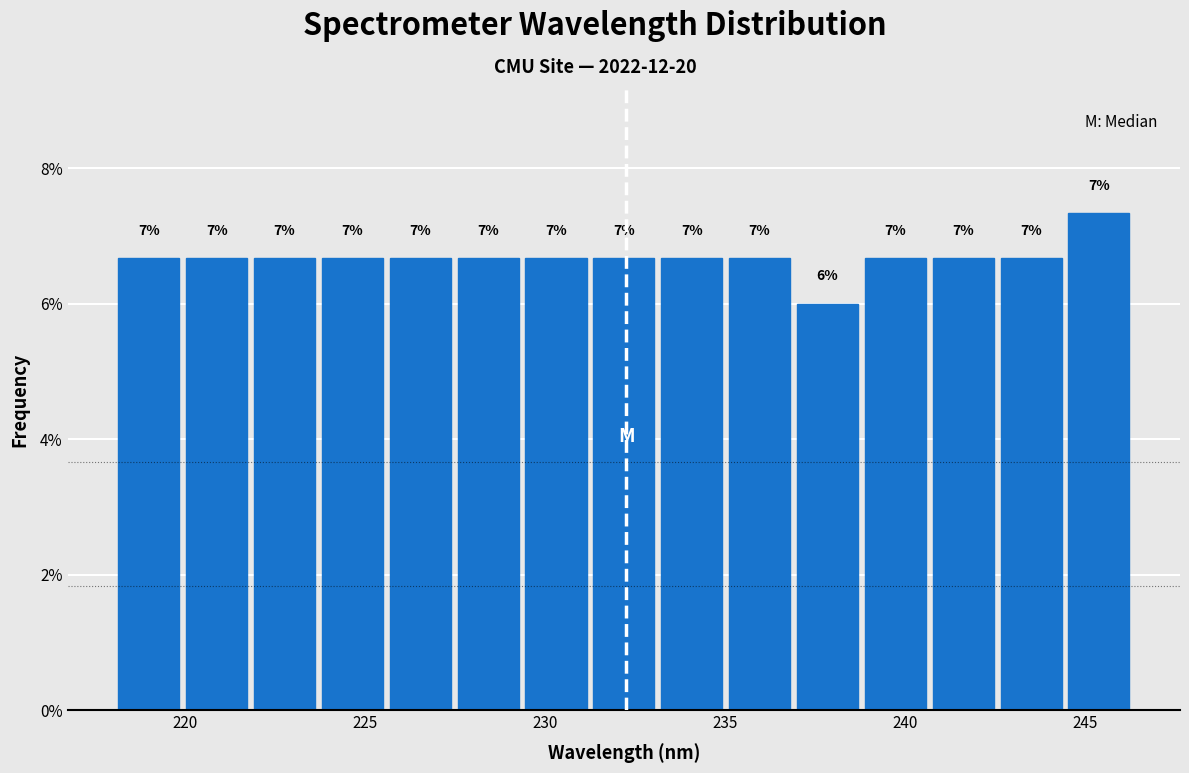

Around what value on the x-axis is the tallest bar? Give the approximate position of its centre, as read against the axis.

245.5